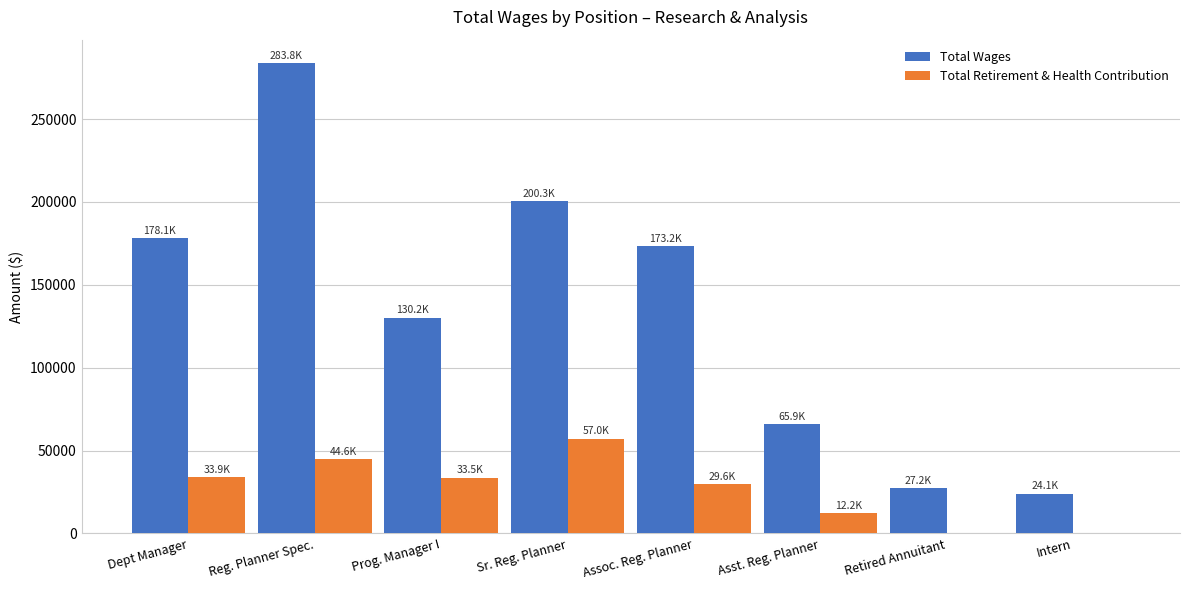

Which series changed the most between Dept Manager and Reg. Planner Spec.?

Total Wages